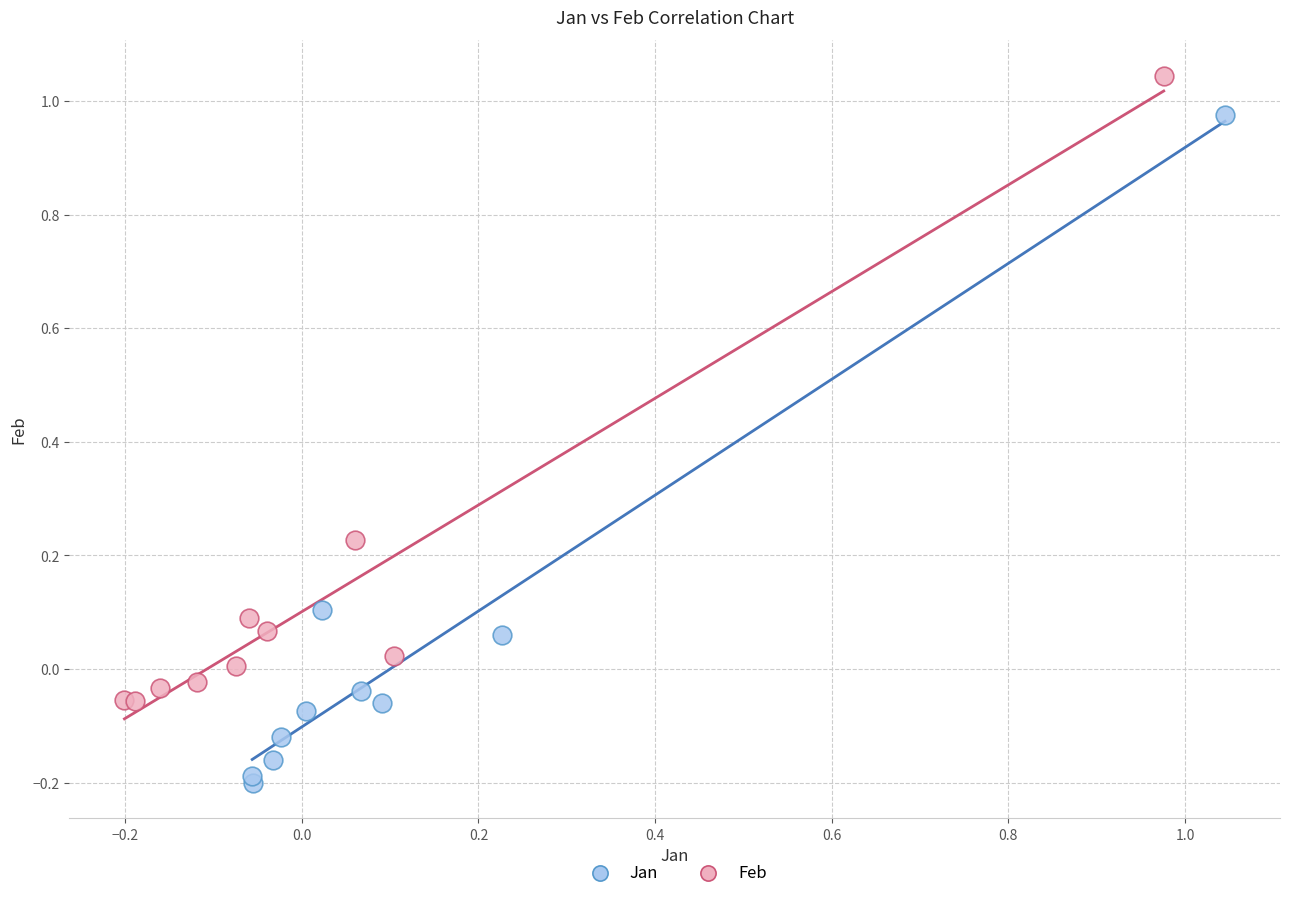

Which series reaches the maximum Y coordinate?

Feb